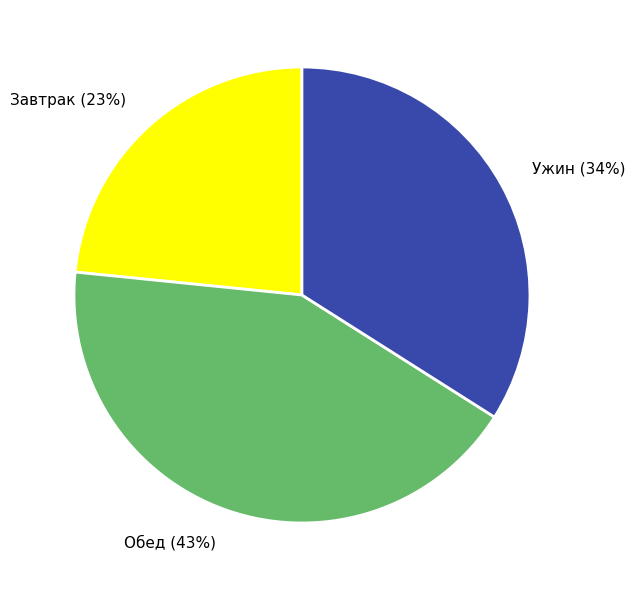

Which has a higher value, Ужин or Завтрак?

Ужин